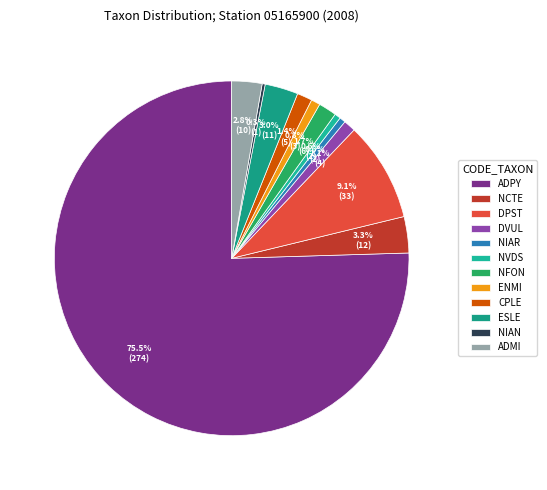

To the nearest percent, what percentage of the pie is ADMI?

3%